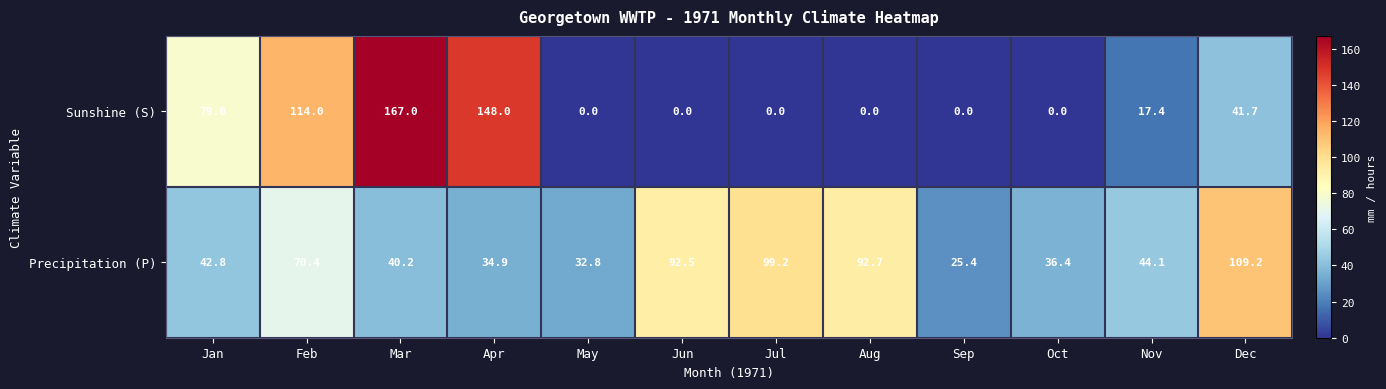

Rank the series by their average value, from lowest to highest.

Sunshine (S), Precipitation (P)